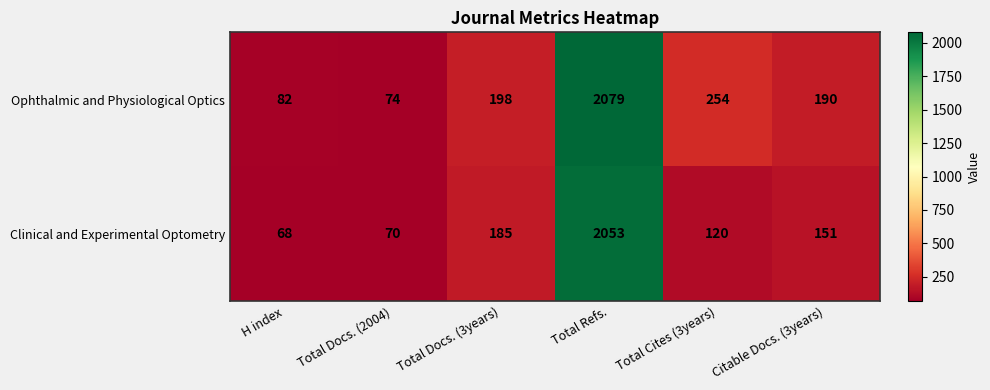

True or false: Clinical and Experimental Optometry has a value of 68 at H index.

True